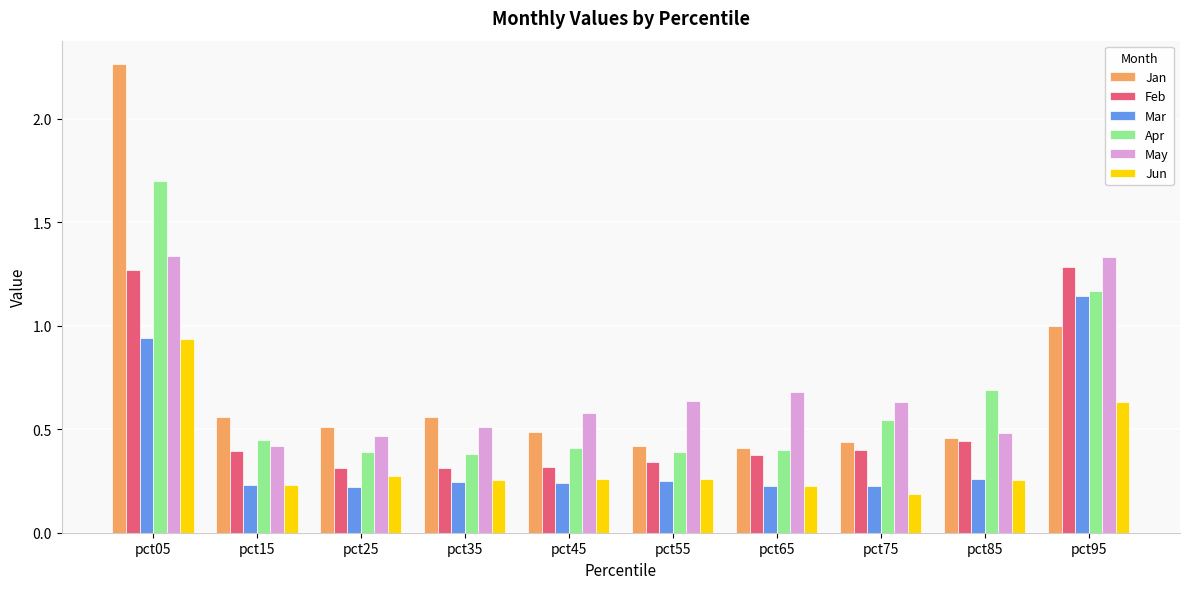

Which label corresponds to the largest value in the chart?

pct05